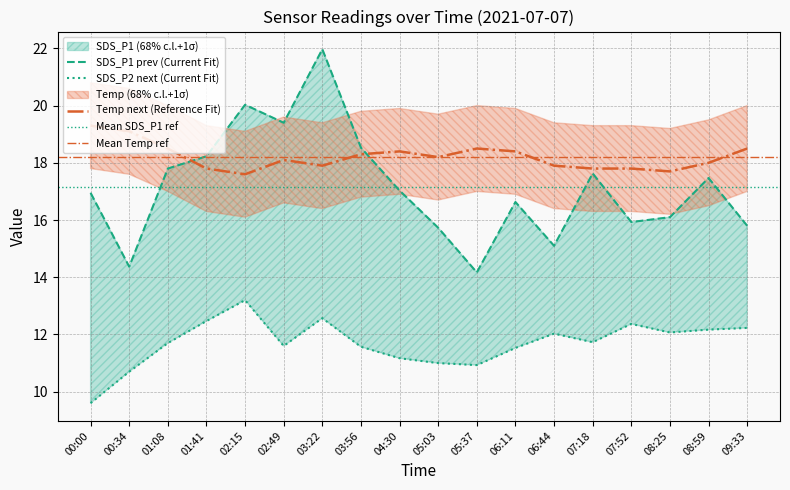

What is the spread (max minus min) of values at 05:37?

7.6